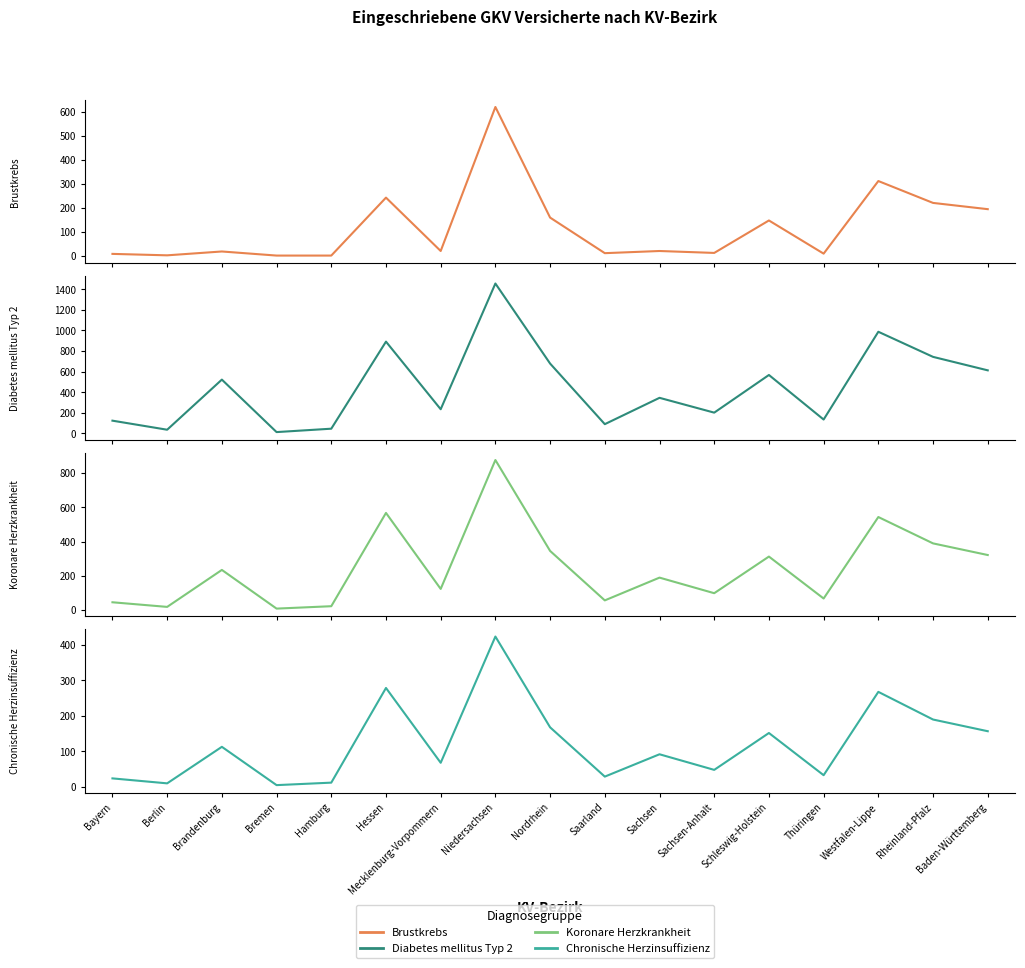

What is the value of the Koronare Herzkrankheit point at the 10th from the left?

56